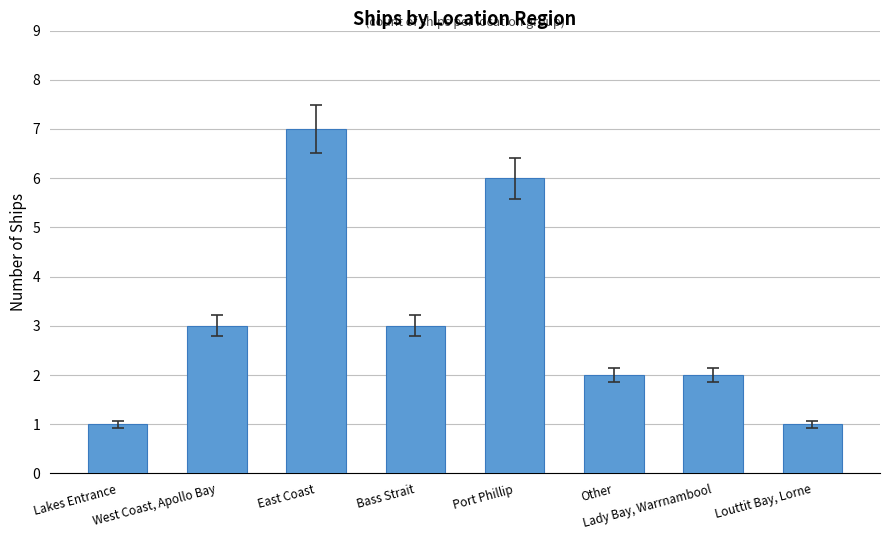

How many data points does each series have?

8